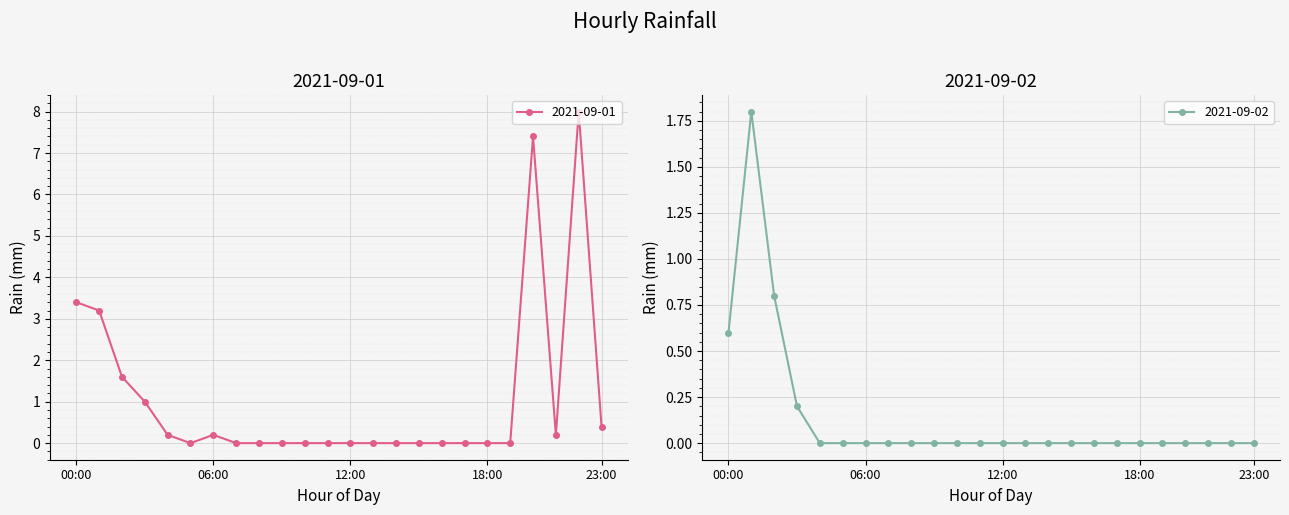

What is the difference between the maximum and minimum values in the 2021-09-01 series?

8.0